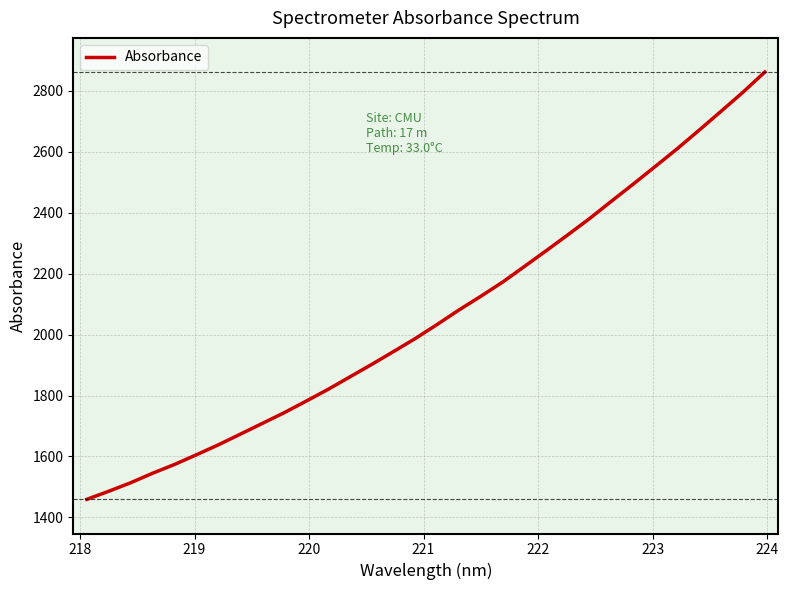

What is the difference between the maximum and minimum values?

1402.8